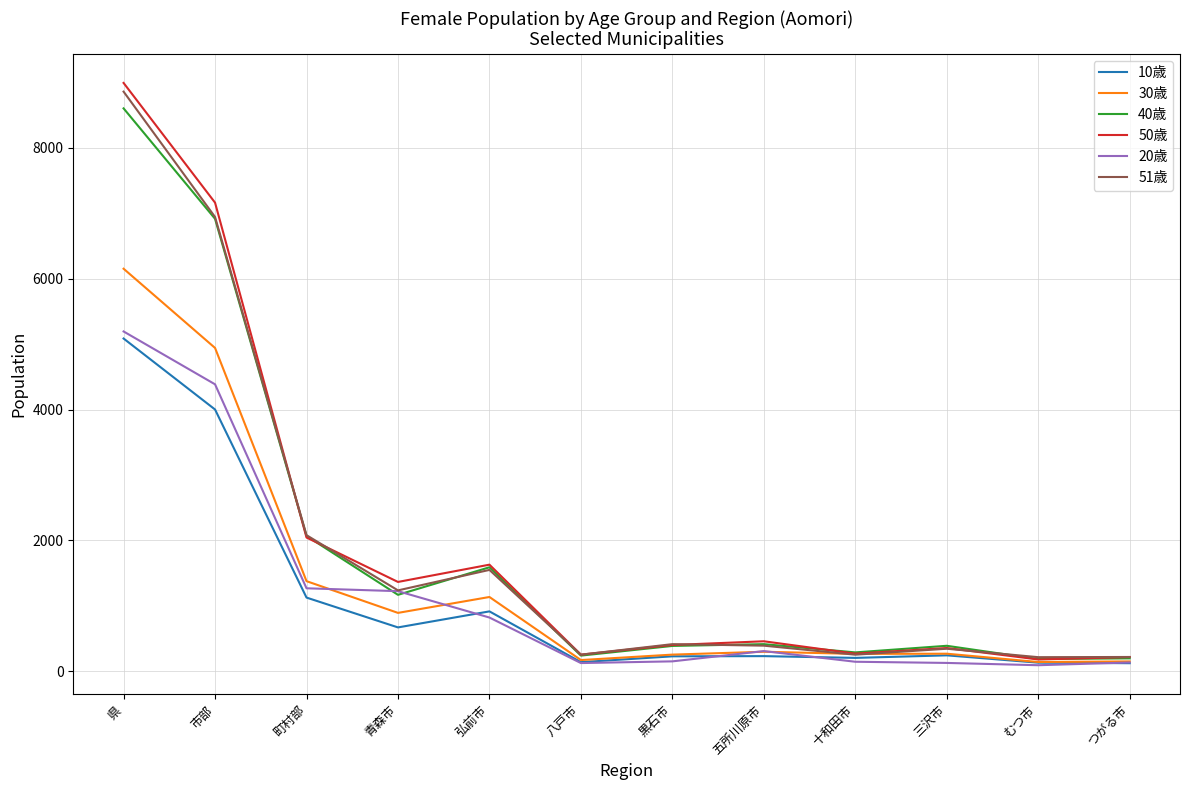

At which category is the sum across all series the highest?

県